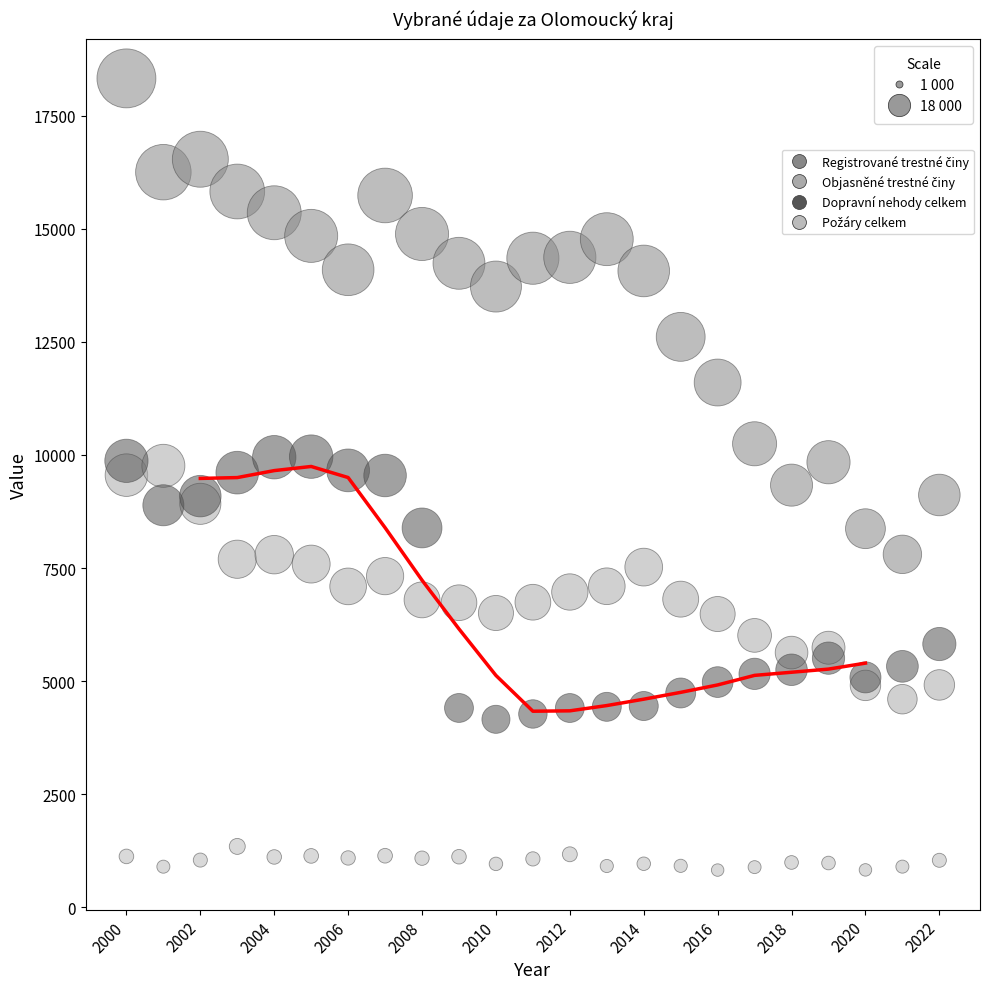

What is the X range (max minus min) for the scatter plot?

22